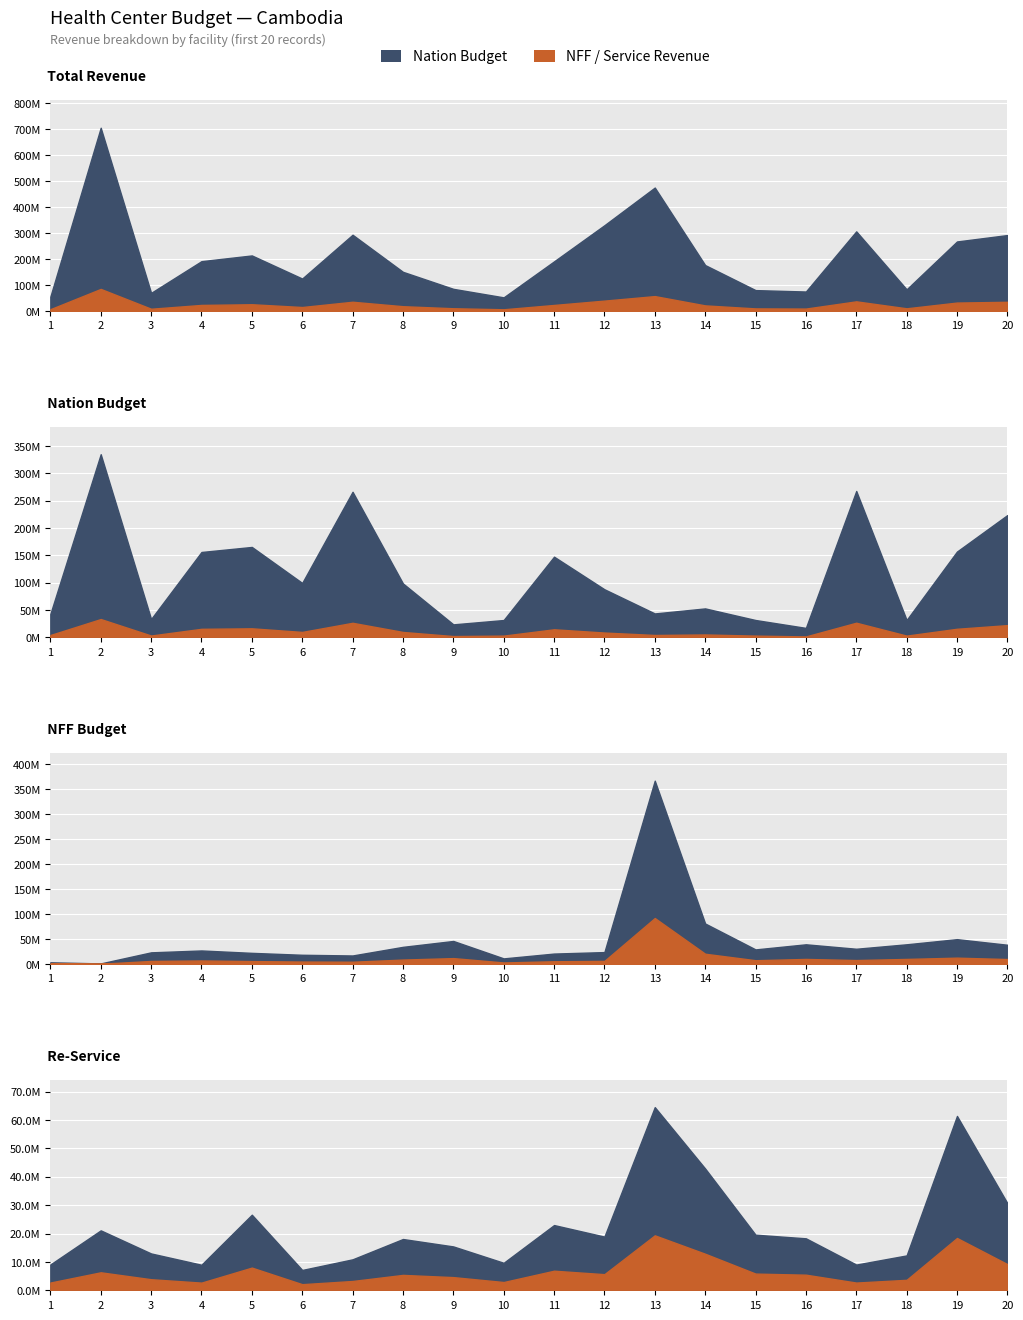

What is the value of the nff_budget point at the 16th from the left?

39136000